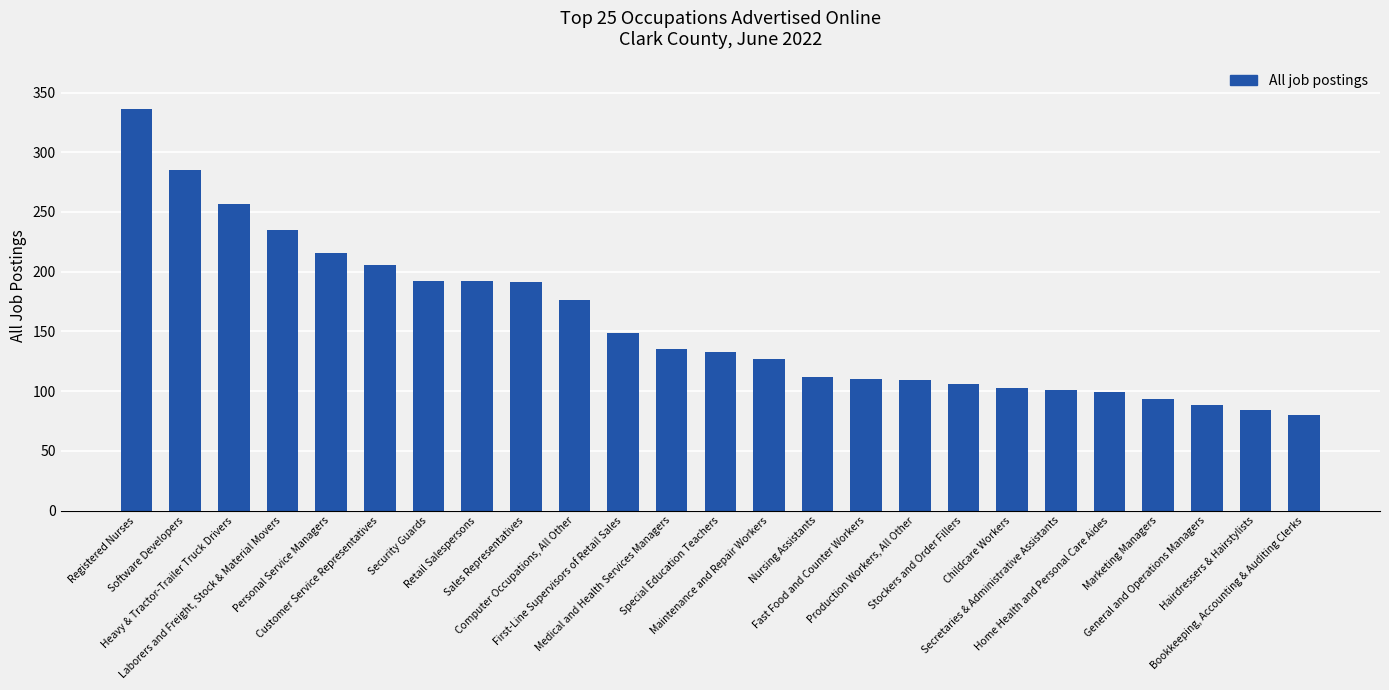

What is the average value?

157